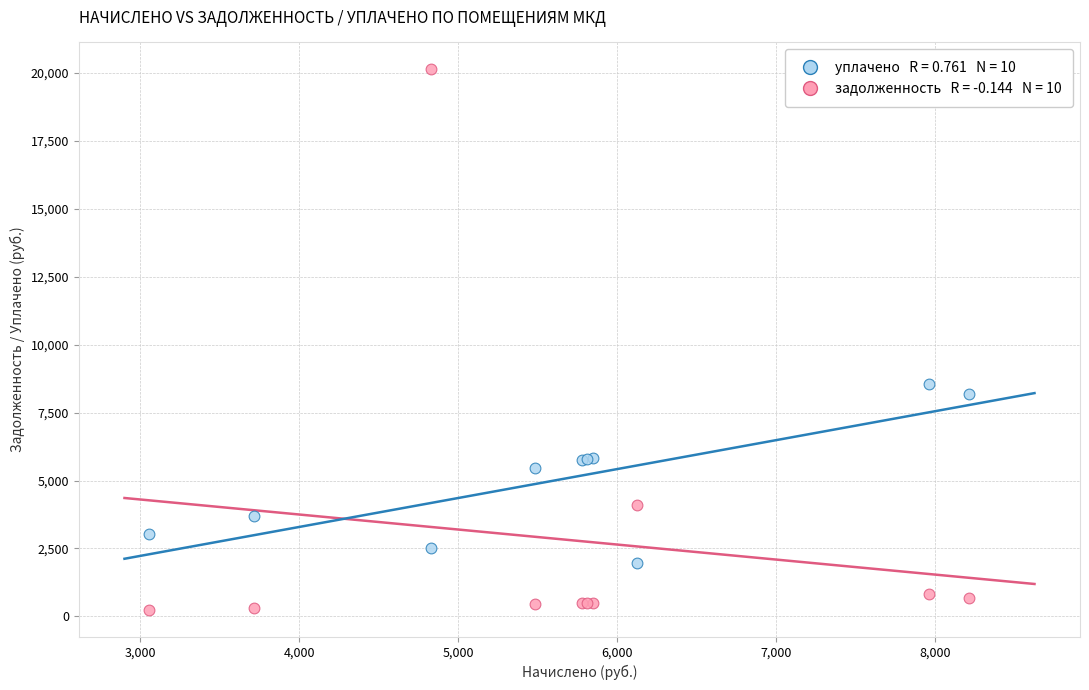

Across all series, what Y value is closest to 10190?

8568.5